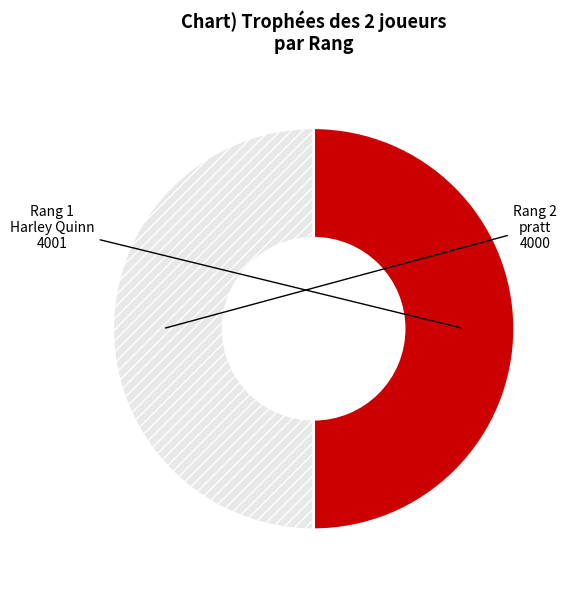

How many slices are in this pie chart?

2